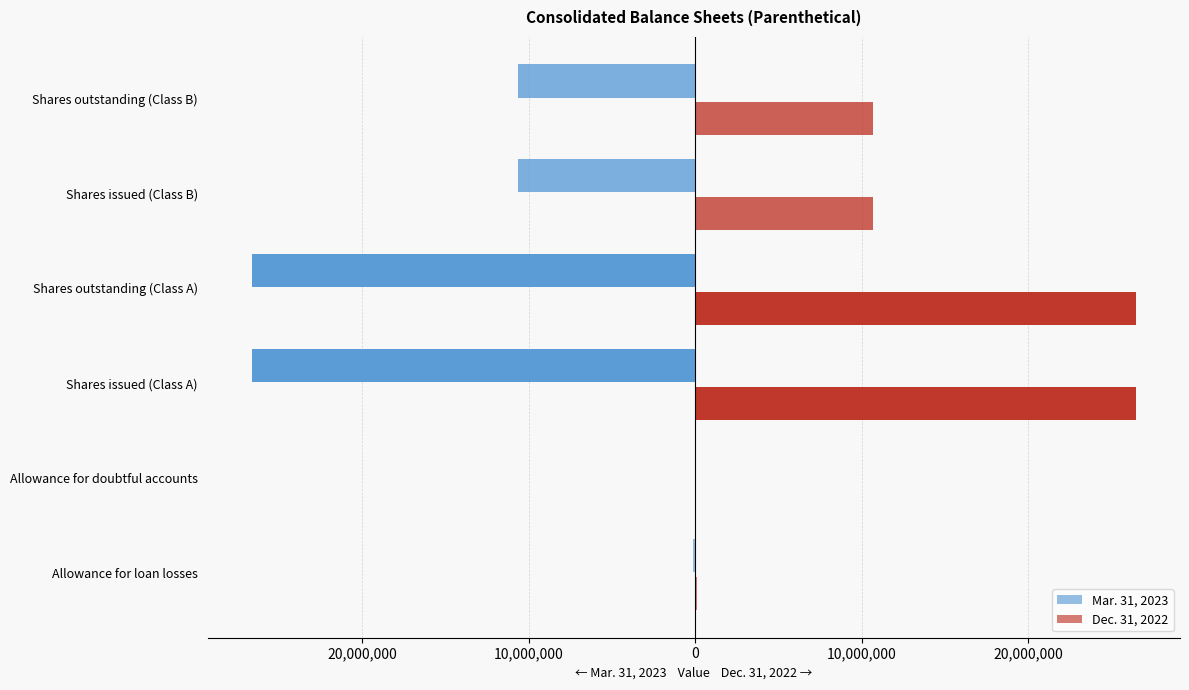

Which series has the largest total across all categories?

Dec. 31, 2022